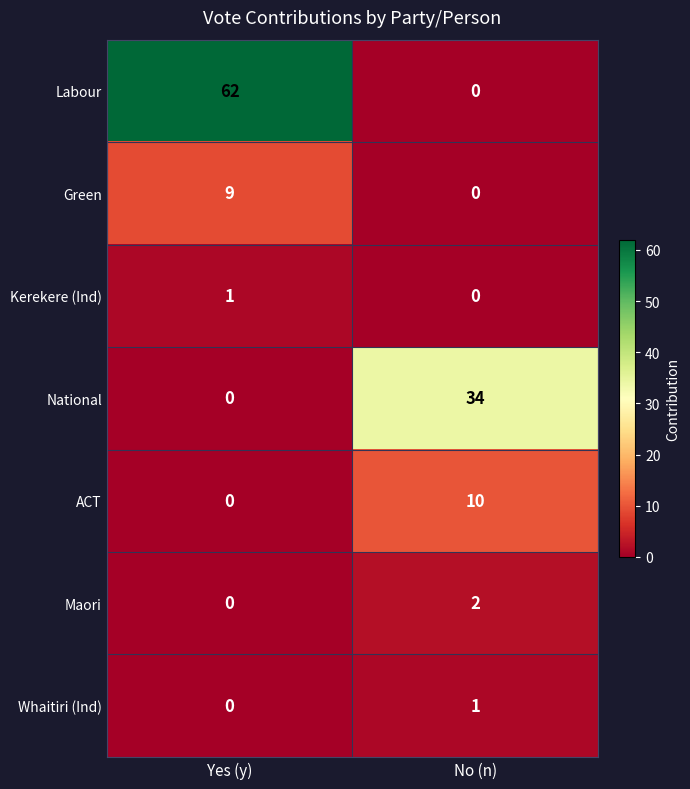

What is the maximum value shown in the chart?

62